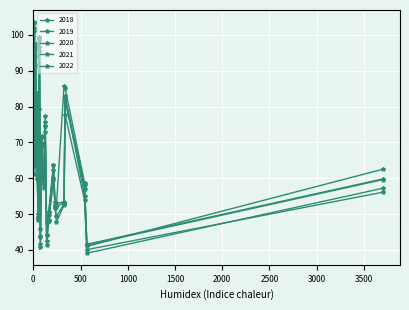

How many data points in 2018 are less than 64?

14